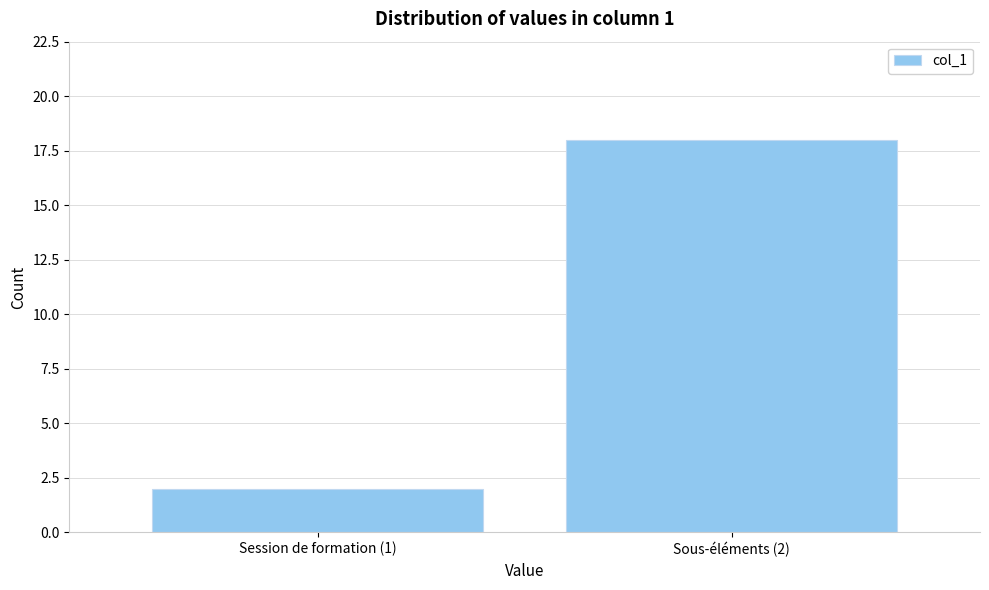

Reading right to left, list all the values displayed in this chart.

Sous-éléments (2)=18	Session de formation (1)=2